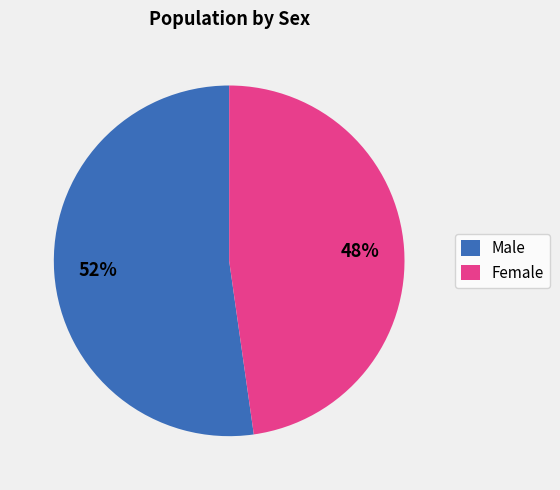

To the nearest percent, what is the combined percentage of Female and Male?

100%